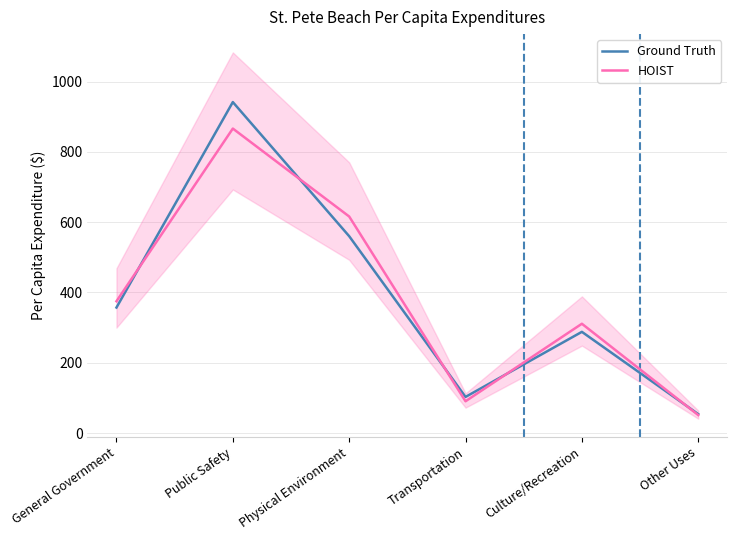

At how many categories does at least one series exceed 677?

1